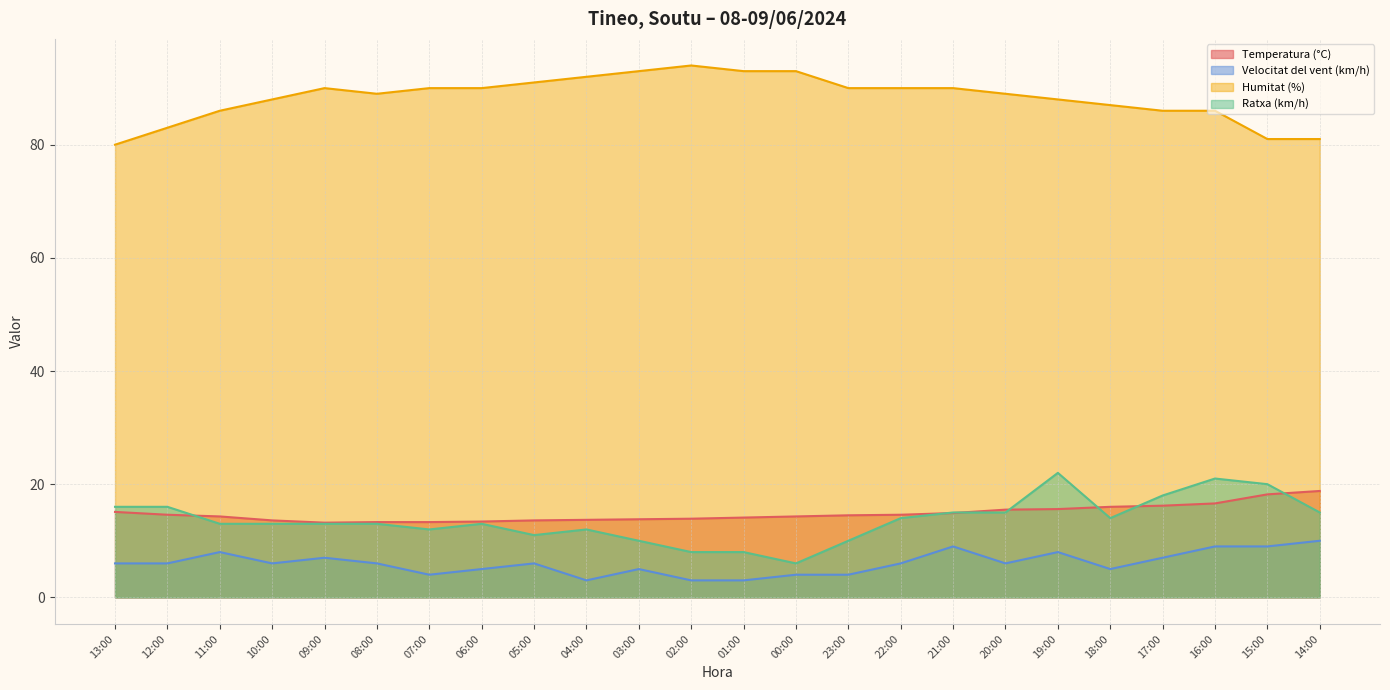

What is the label of the 11th point from the right?

00:00